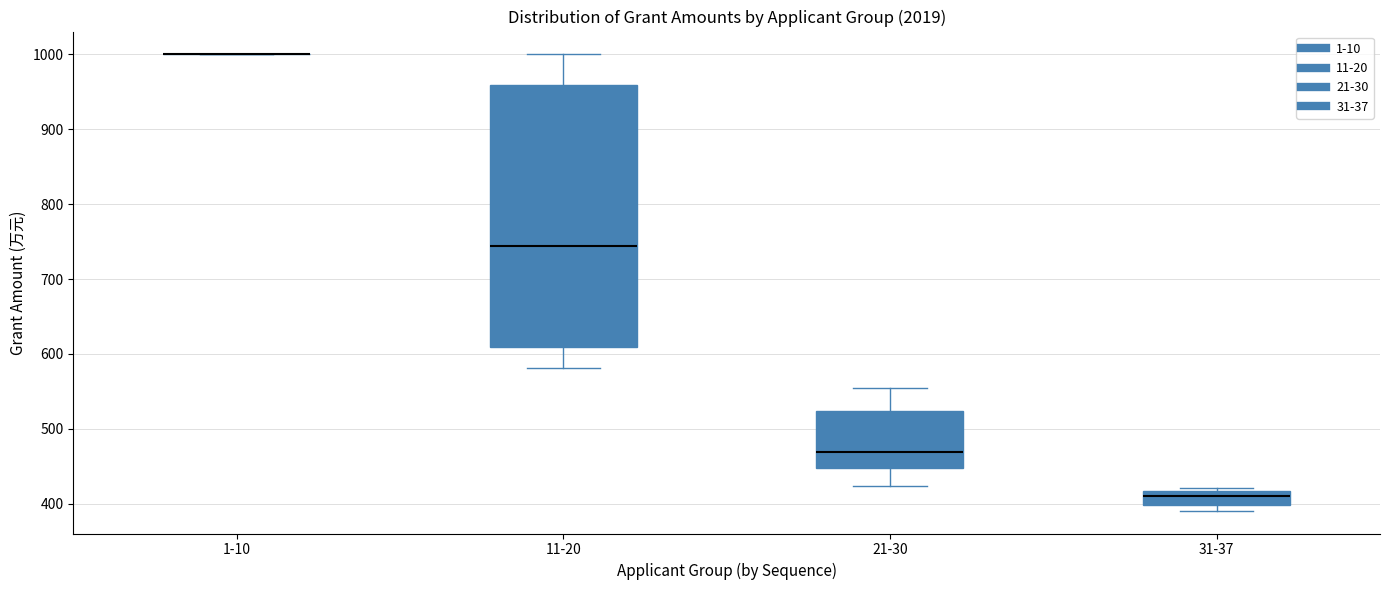

Comparing the boxes themselves (not the whiskers), which one is the tallest?

11-20